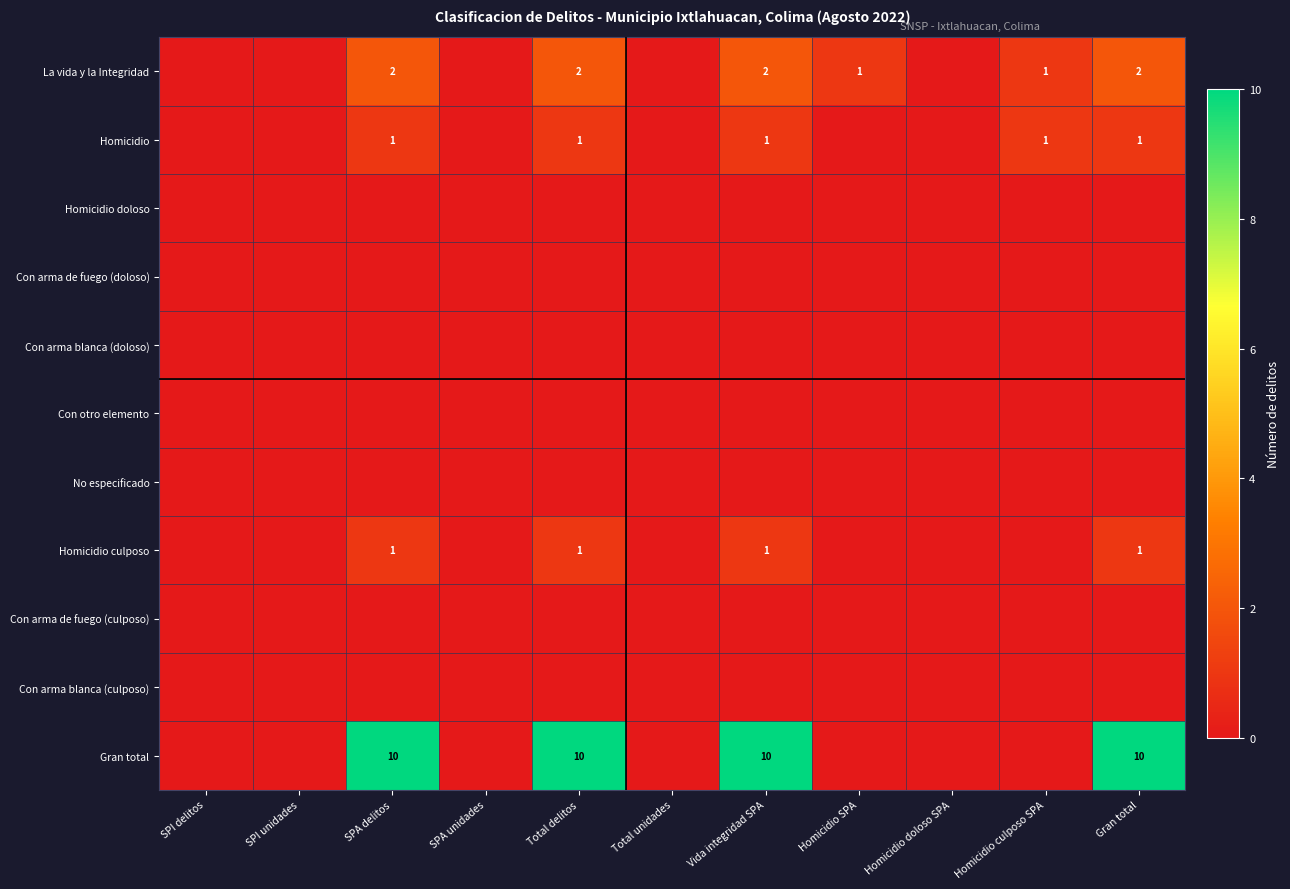

What is the sum of the La vida y la Integridad values at SPA delitos and Homicidio SPA?

3